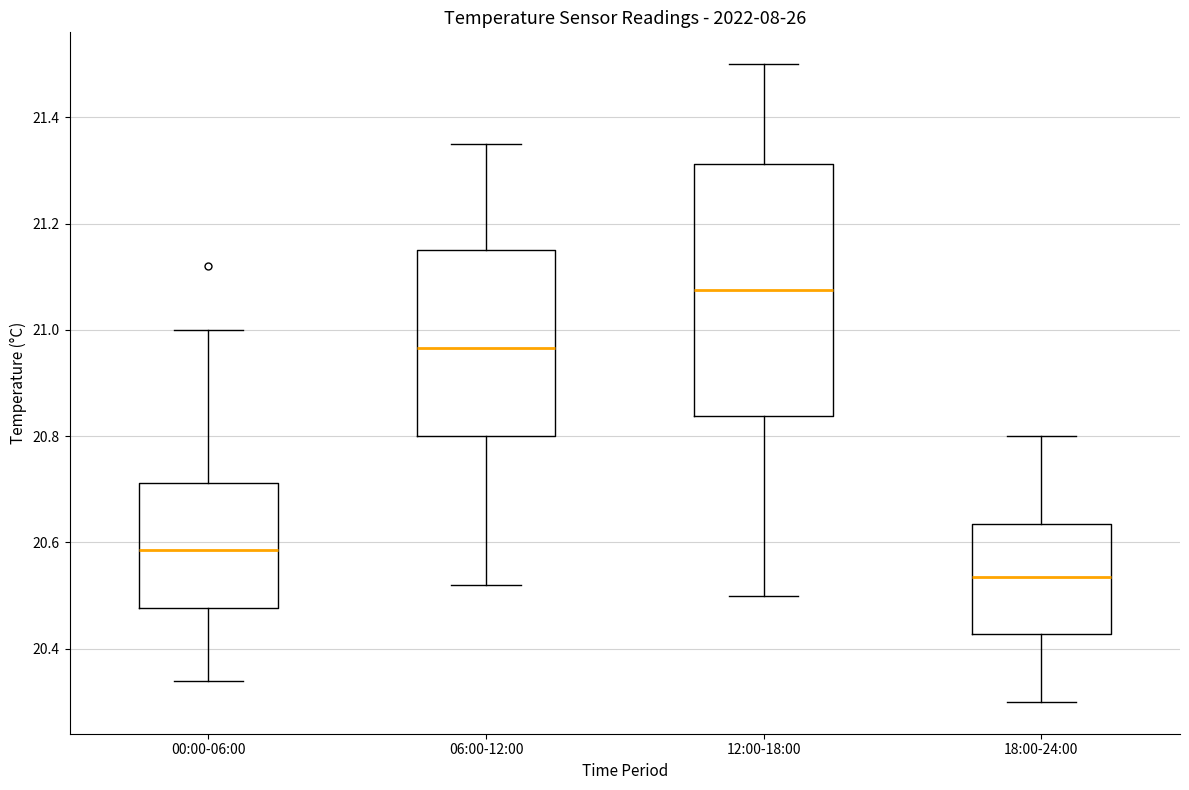

Where does the median line of the box for 12:00-18:00 sit on the y-axis? The values are not printed on the chart, so give them approximately, as read against the axis.

21.08